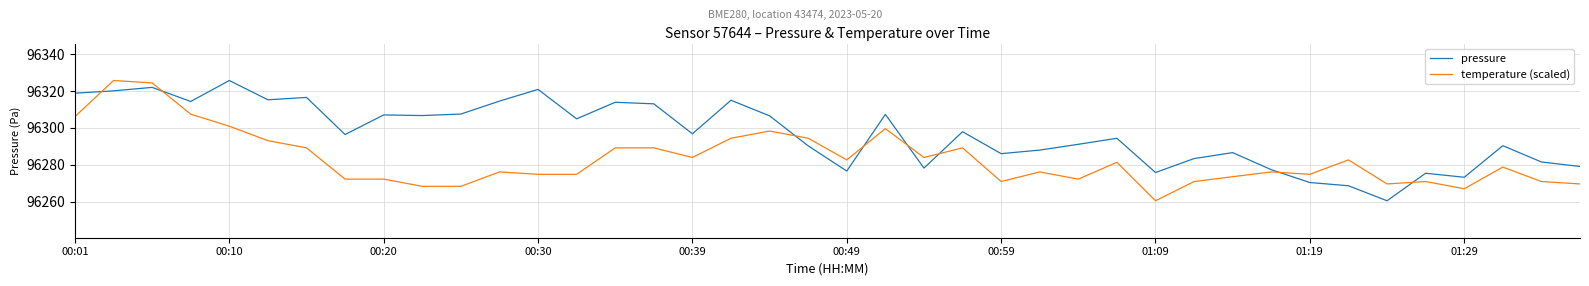

How many times do temperature (scaled) and pressure cross each other?

8